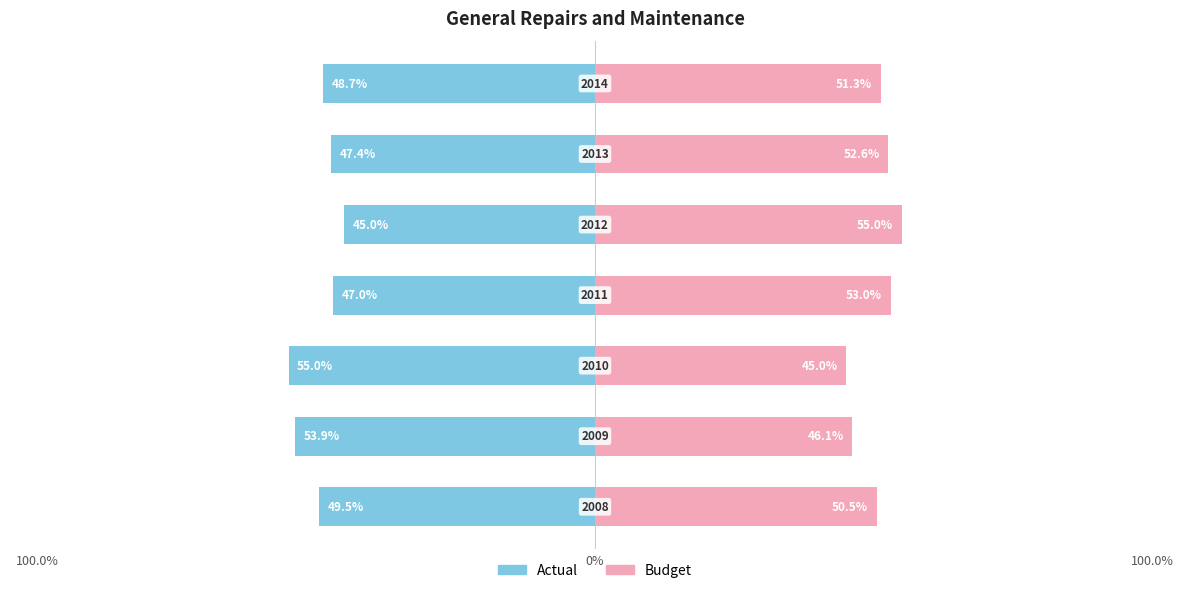

At how many categories does at least one series exceed -23?

7